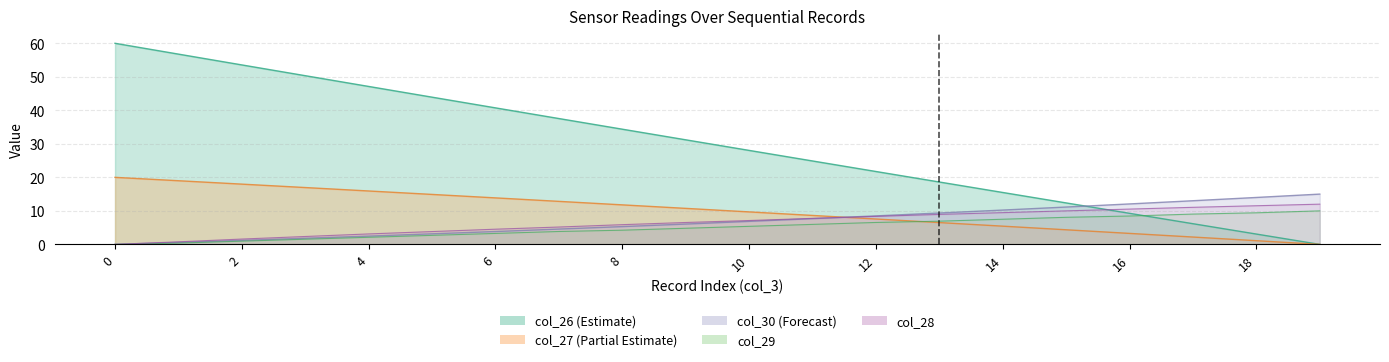

What are all the series names shown in the legend?

col_26, col_27, col_30, col_29, col_28